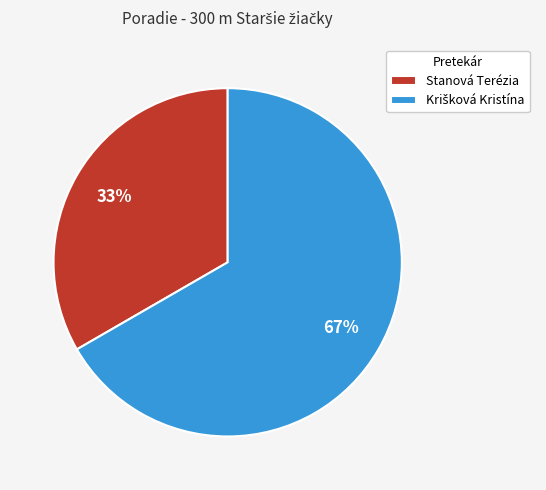

Is it true that Stanová Terézia is 28% of the pie?

False